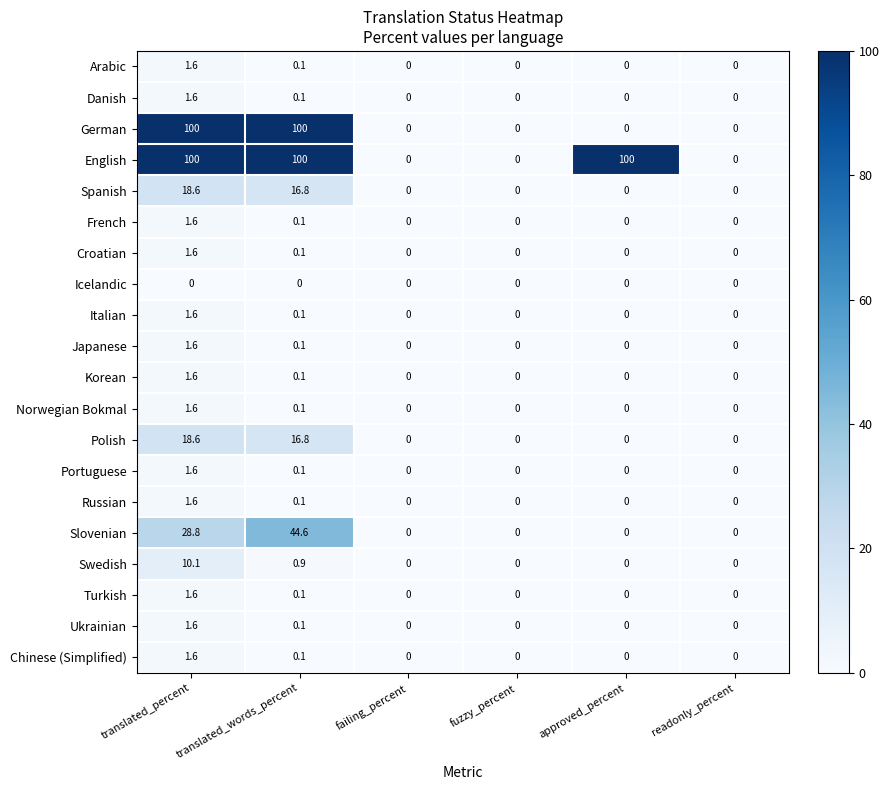

Count the number of data series in this chart.

20